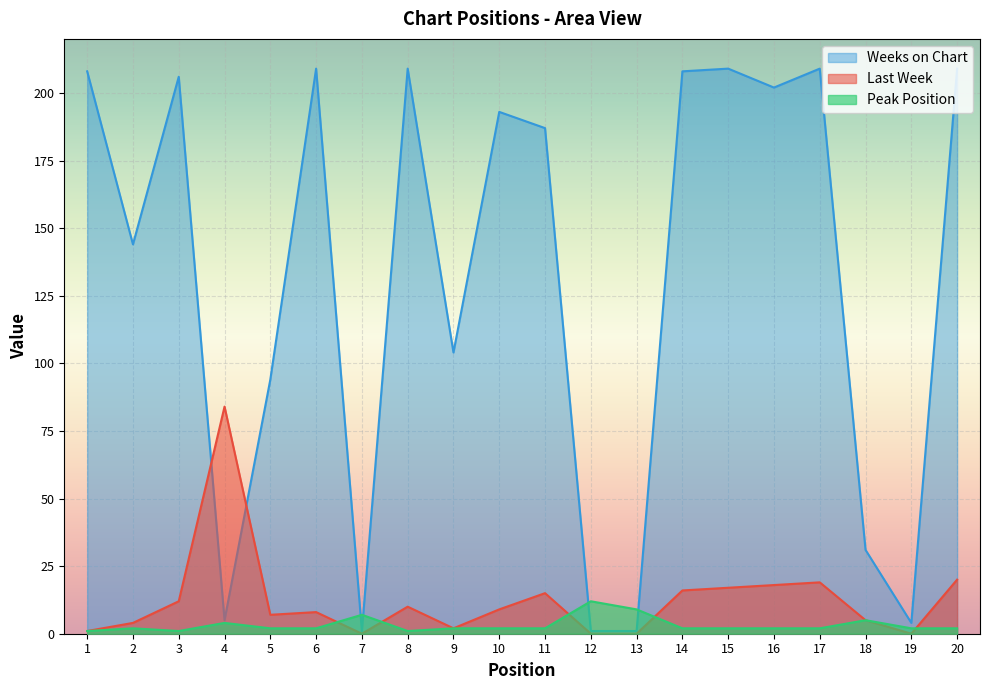

True or false: Last Week and Peak Position intersect in this chart.

True